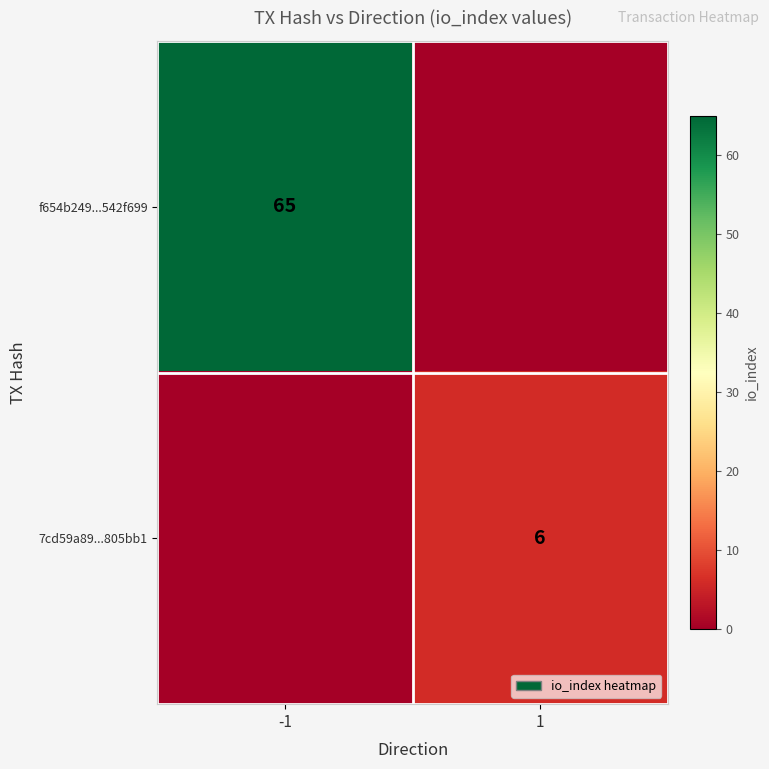

Between 1 and -1, which is larger?

-1